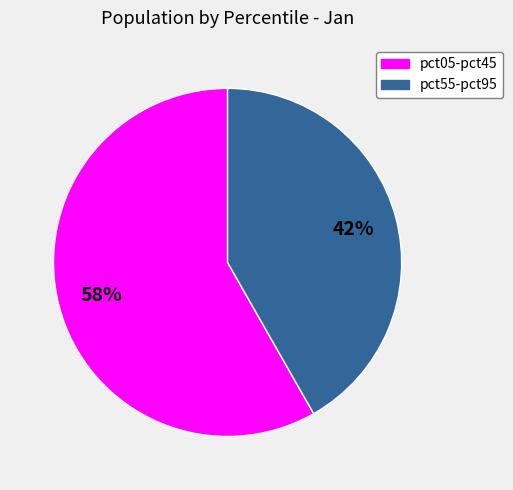

To the nearest percent, what is the difference between the largest and smallest slice percentages?

16%